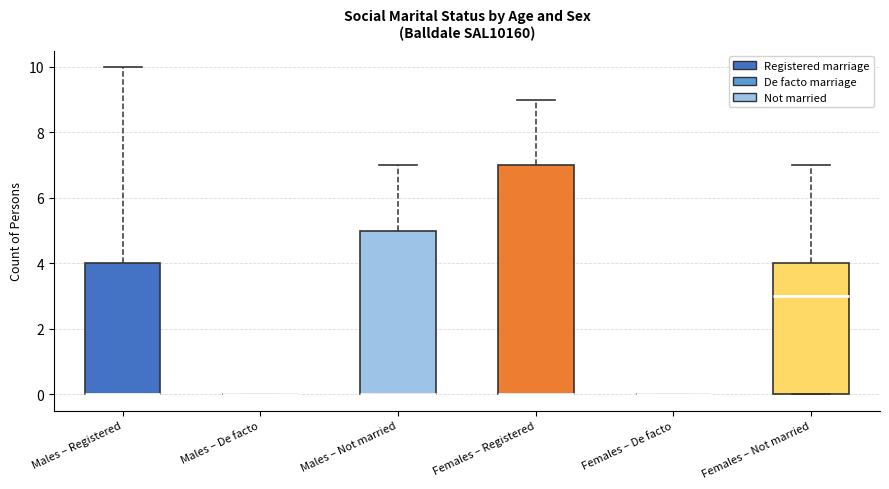

Reading left to right, read every box against the y-axis: the position of its median line, the range the box covers, and the ends of its whiskers. The values are not printed on the chart, so give them approximately, as read against the axis.

Males – Registered: median 0 (drawn on the box's lower edge), box 0 to 4, whiskers 0 to 10
Males – De facto: box collapsed to a line at 0, whiskers 0 to 0
Males – Not married: median 0 (drawn on the box's lower edge), box 0 to 5, whiskers 0 to 7
Females – Registered: median 0 (drawn on the box's lower edge), box 0 to 7, whiskers 0 to 9
Females – De facto: box collapsed to a line at 0, whiskers 0 to 0
Females – Not married: median 3, box 0 to 4, whiskers 0 to 7